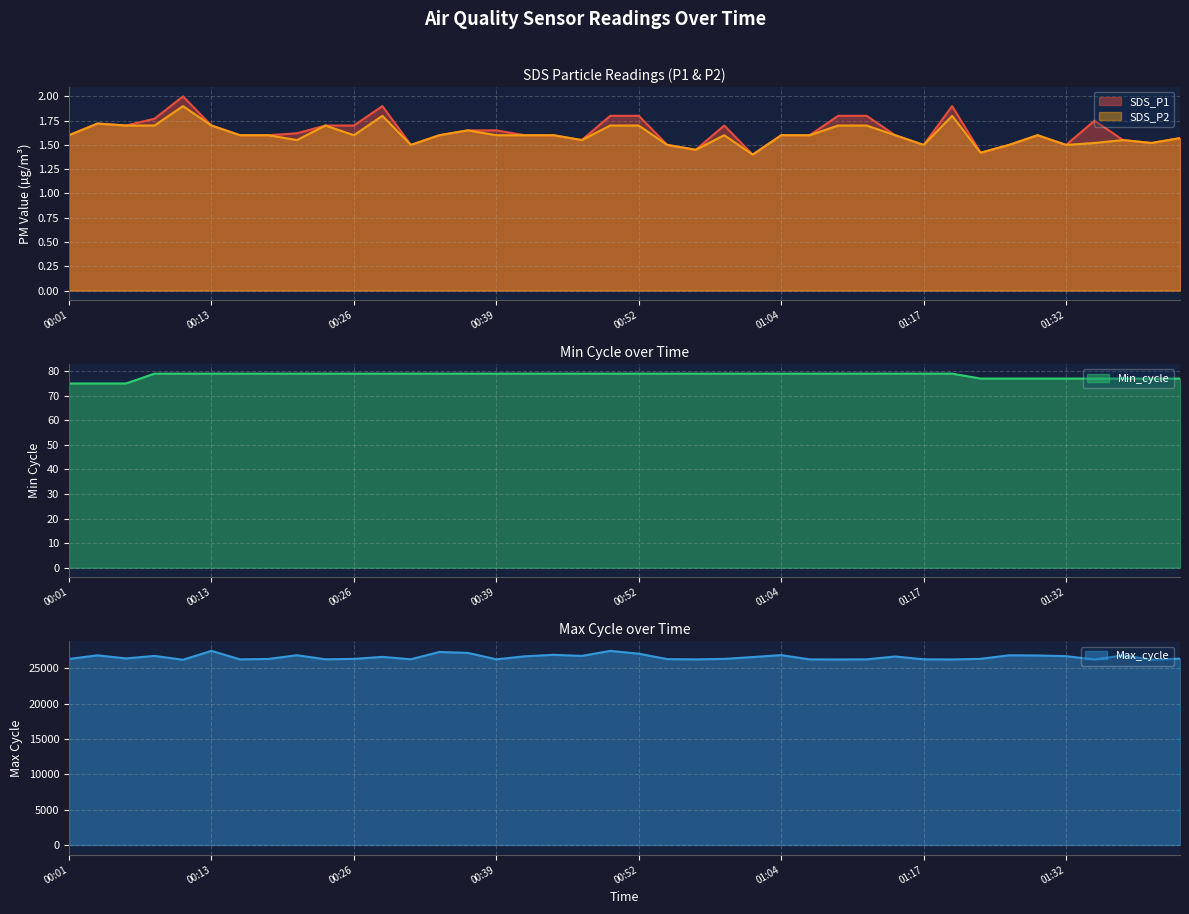

Rank the series at 00:42 from lowest to highest value.

SDS_P1, SDS_P2, Min_cycle, Max_cycle